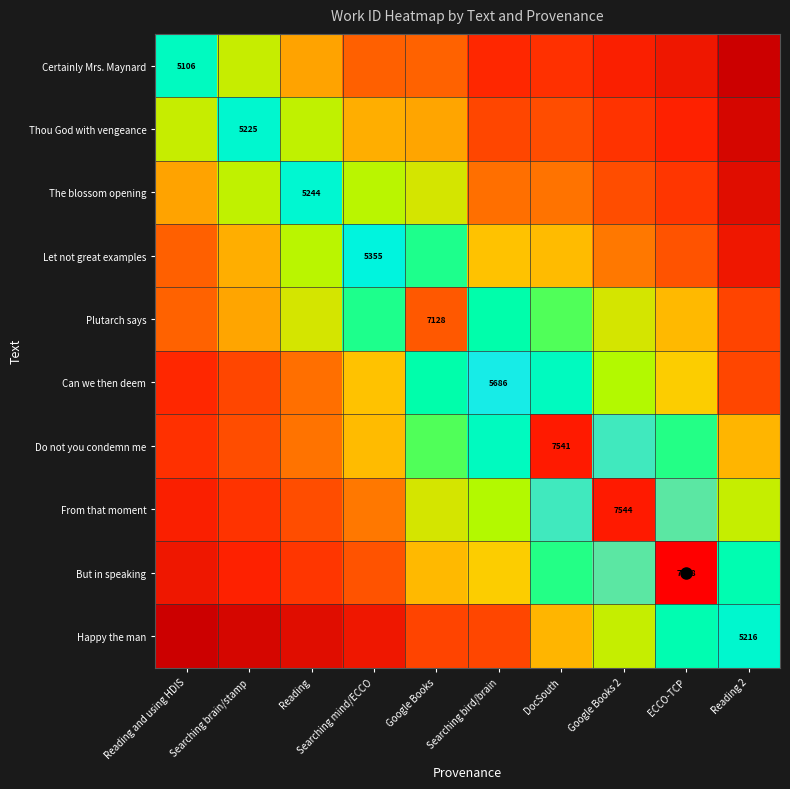

Which label corresponds to the smallest value in the chart?

Reading 2